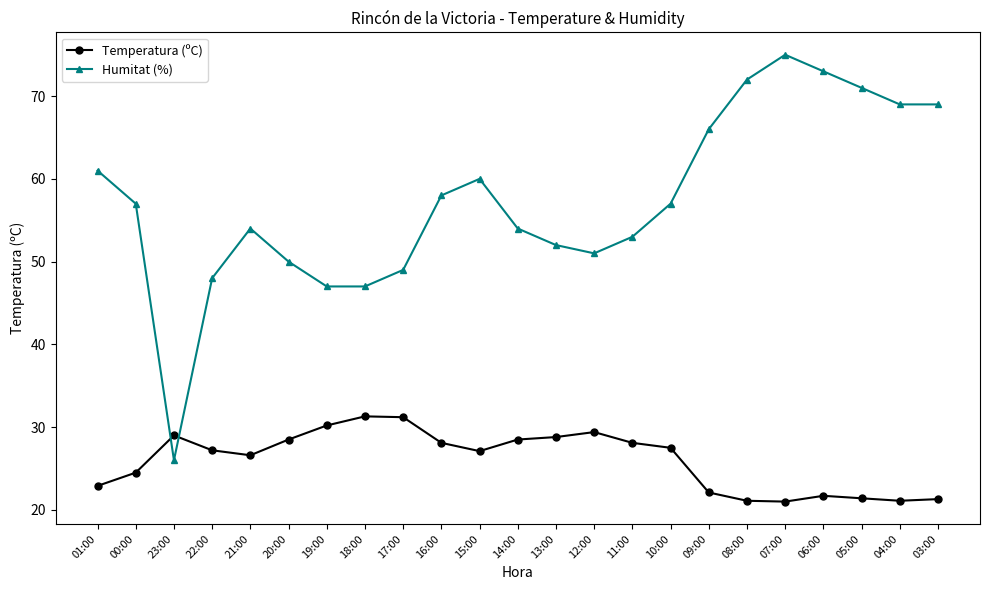

At which category is the sum across all series the highest?

07:00